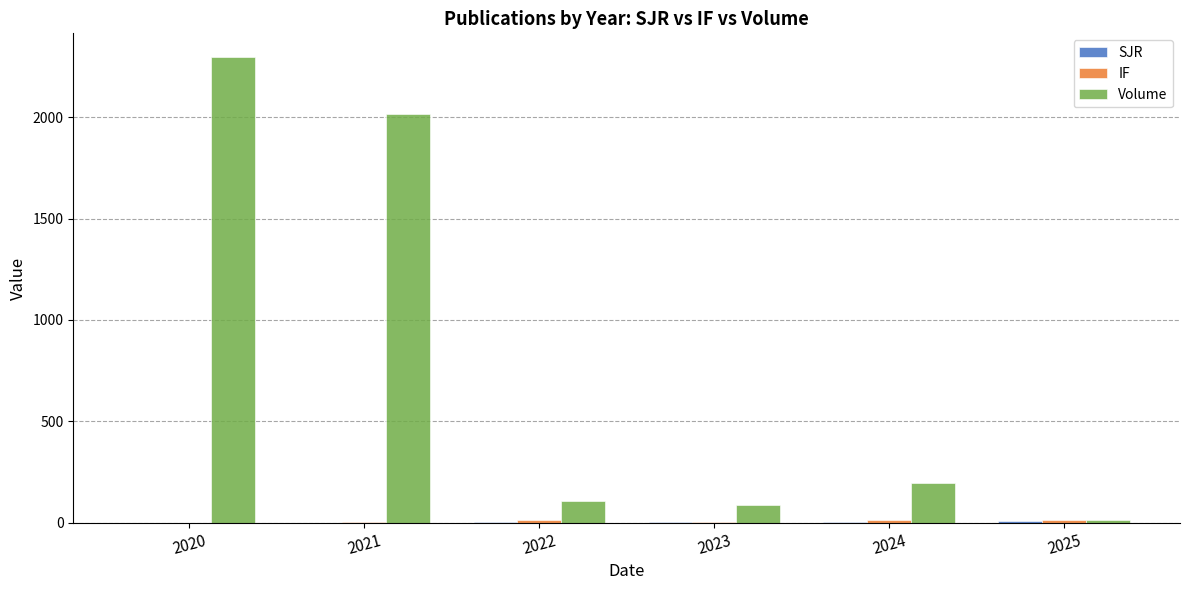

The value of Volume at 2022 is 105.0. True or false?

True